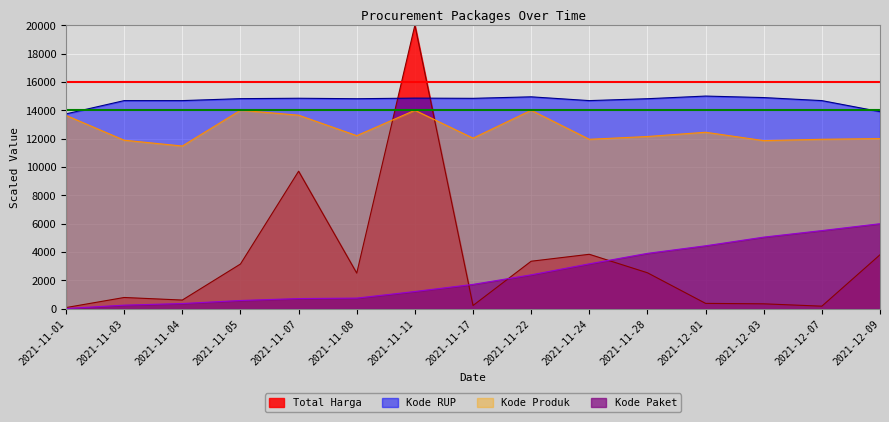

Reading right to left, list all the values displayed in this chart.

Total Harga: 3810.1	186.5	351.1	382.1	2540.7	3843.9	3354.4	233.3	20000.0	2514.5	9701.7	3157.1	616.9	798.1	87.0
Kode Paket: 6000.0	5515.0	5054.4	4443.3	3909.4	3171.0	2395.7	1721.3	1219.8	754.4	721.9	585.9	372.0	257.4	19.9
Kode Produk: 12003.2	11952.6	11858.3	12448.4	12148.2	11952.6	13999.7	12033.2	14000.0	12208.8	13652.3	13999.8	11478.4	11888.2	13634.9
Kode RUP: 13903.2	14679.9	14893.8	15000.0	14813.7	14679.9	14946.8	14839.8	14855.6	14812.7	14845.7	14818.1	14679.9	14679.9	13744.2